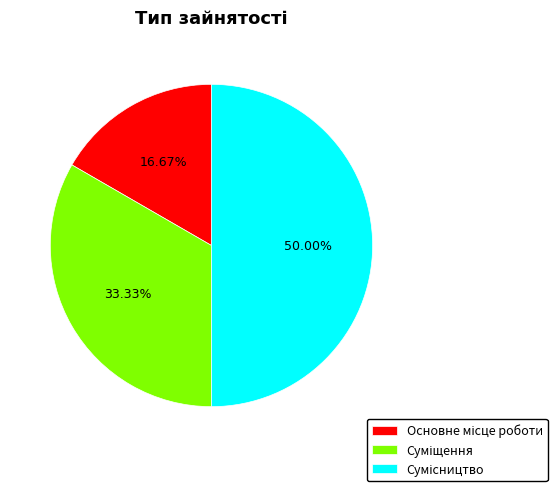

To the nearest percent, what is the combined percentage of Суміщення and Основне місце роботи?

50%